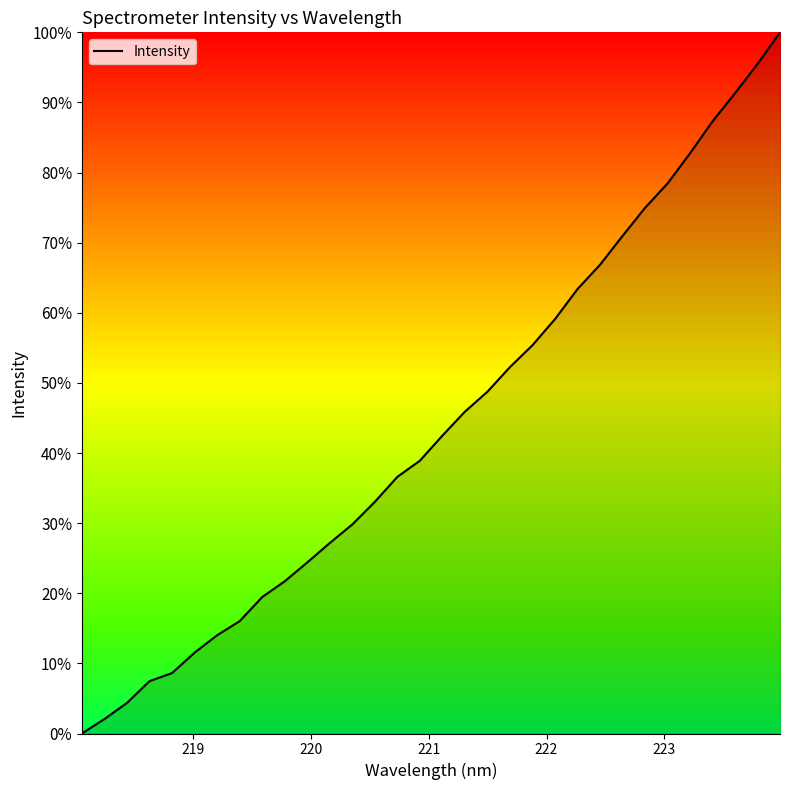

What is the difference between the maximum and minimum values?

100.0